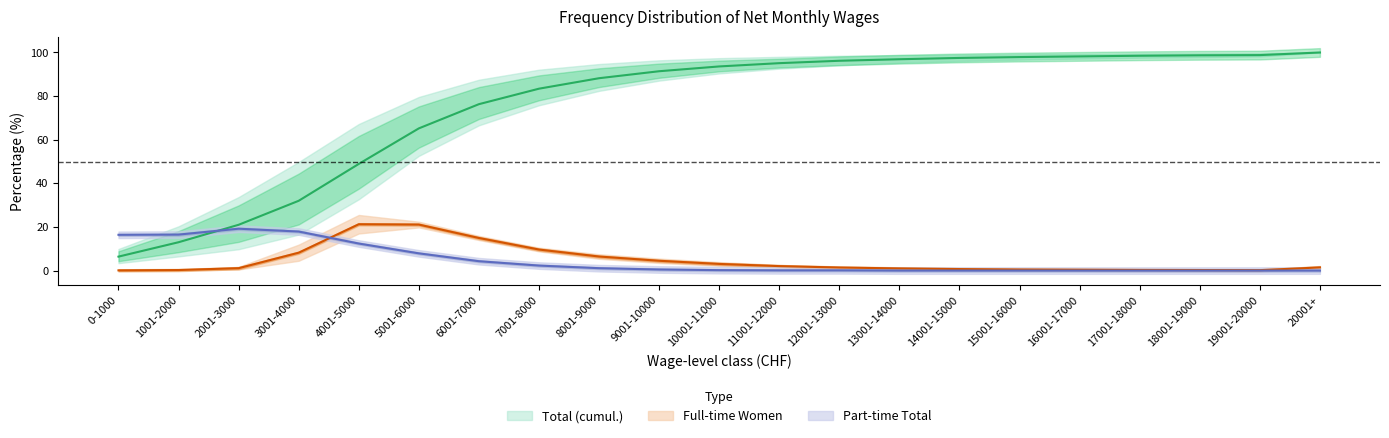

At which category is the sum across all series the highest?

20001+